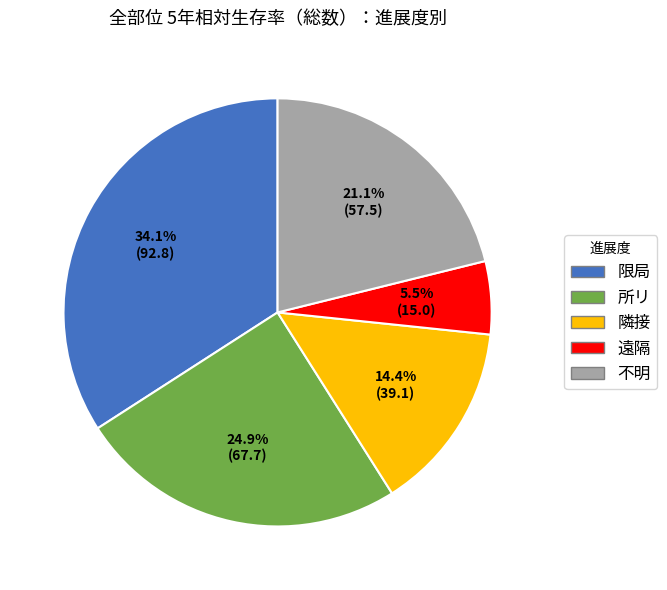

Which has a higher value, 不明 or 隣接?

不明